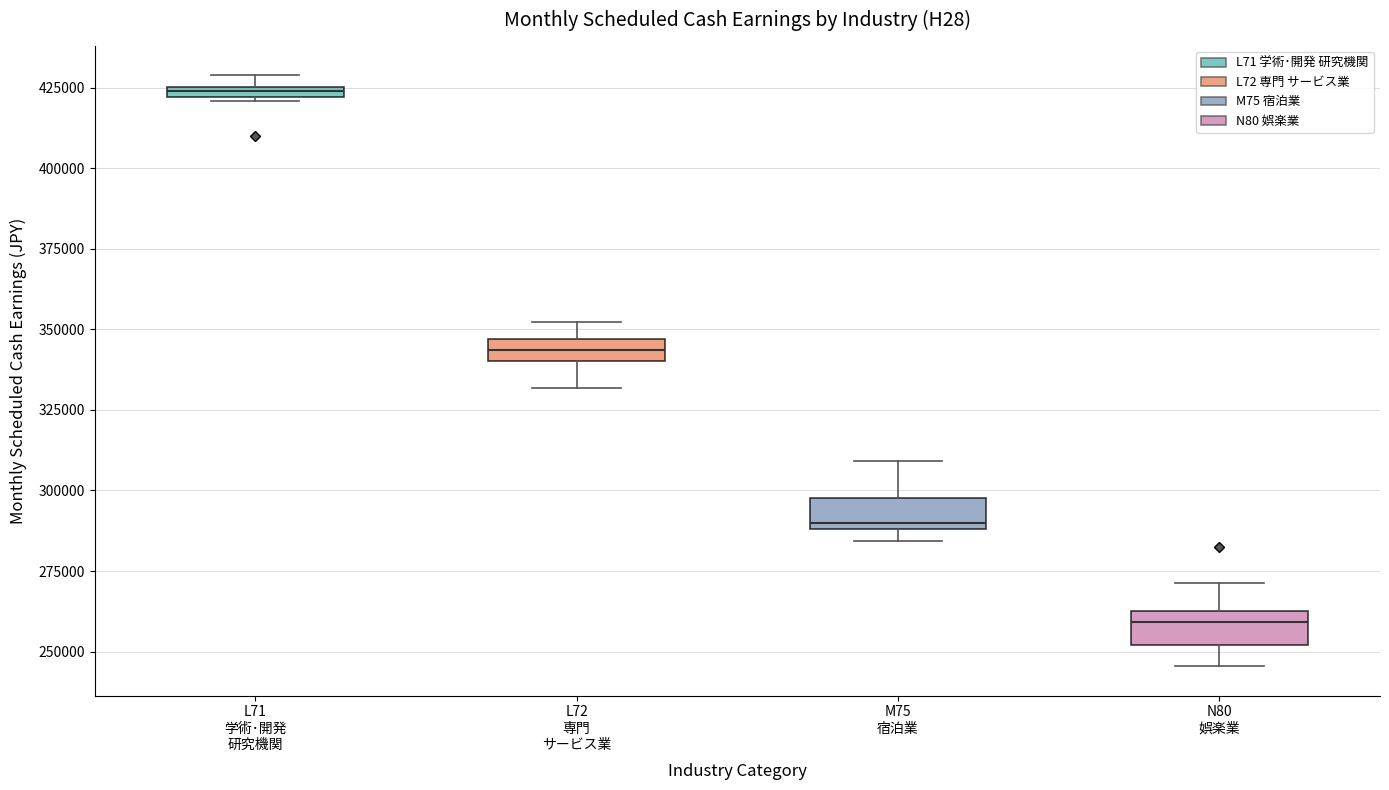

Which box has the lowest median line?

N80 娯楽業